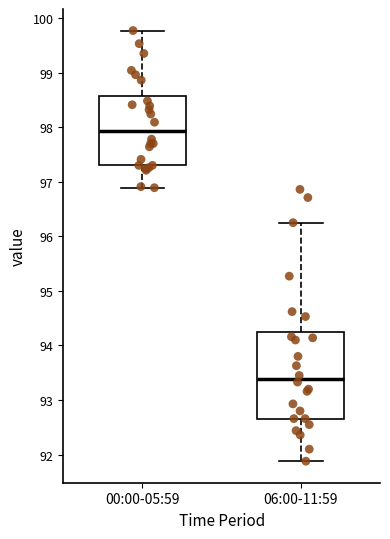

Comparing the boxes themselves (not the whiskers), which one is the tallest?

06:00-11:59